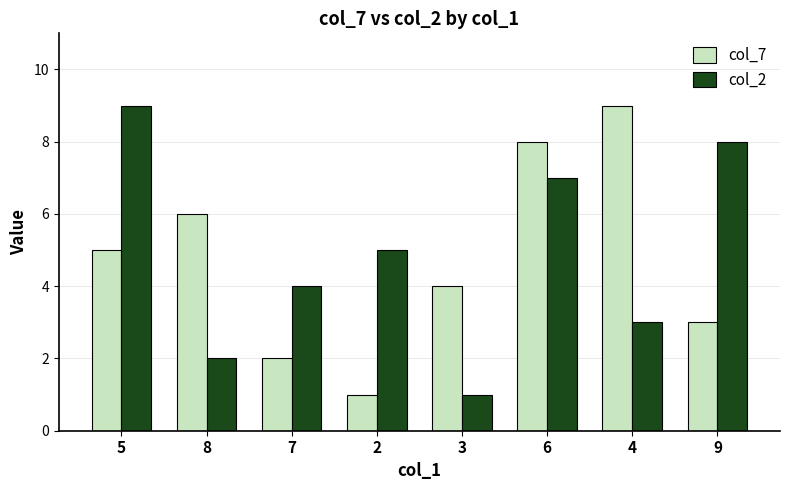

Which series changed the most between 5 and 4?

col_2